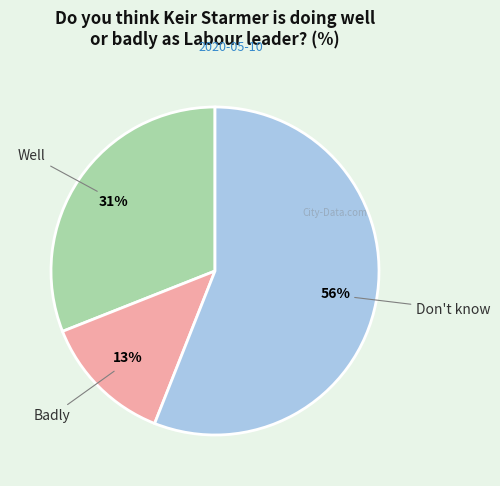

To the nearest percent, what is the difference between the largest and smallest slice percentages?

43%